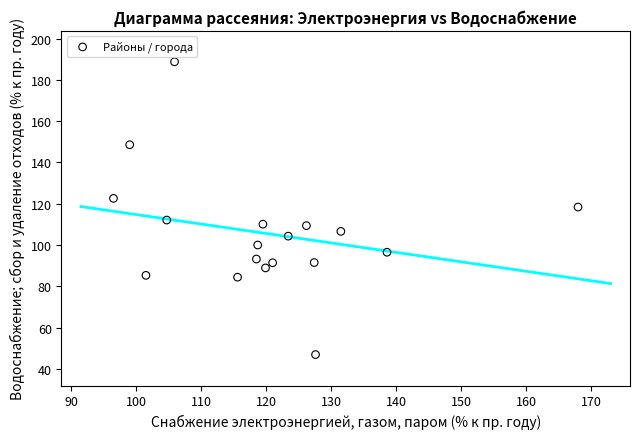

What is the range of Y values (max minus min)?

141.9